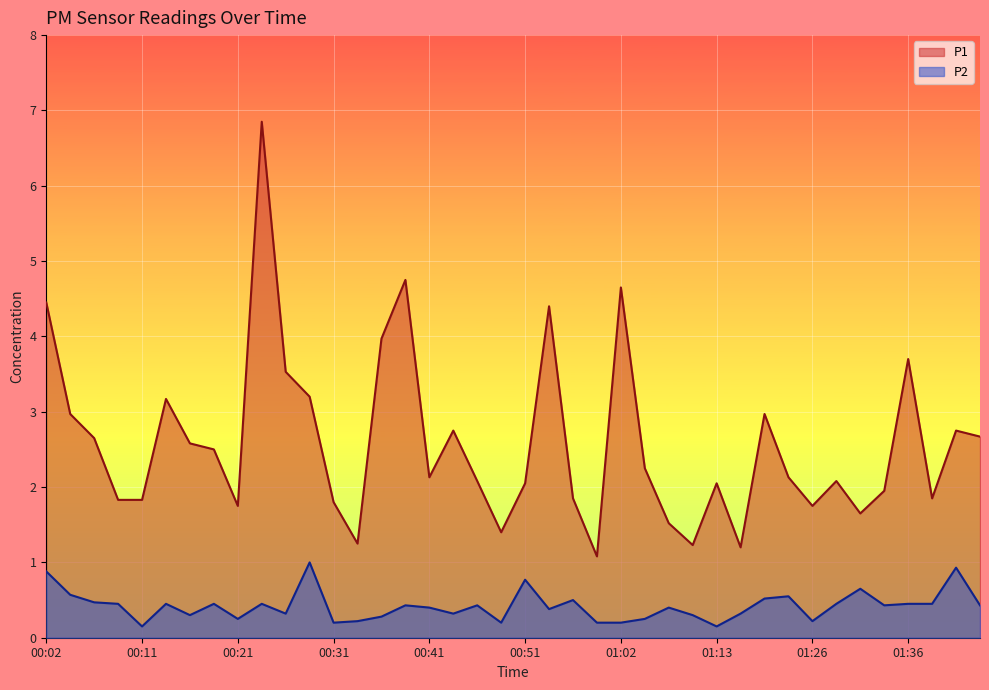

At which category is the sum across all series the highest?

00:24